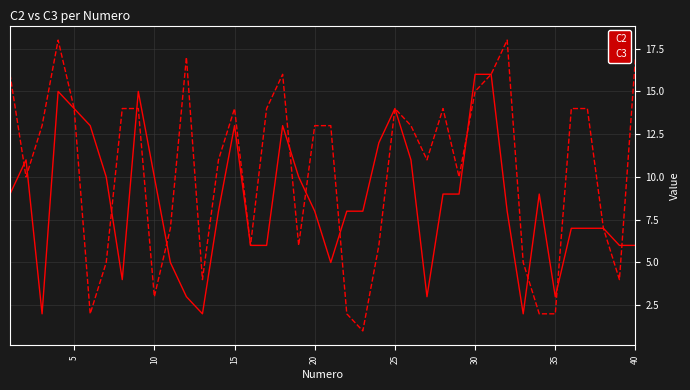

Which series has the largest total across all categories?

C3